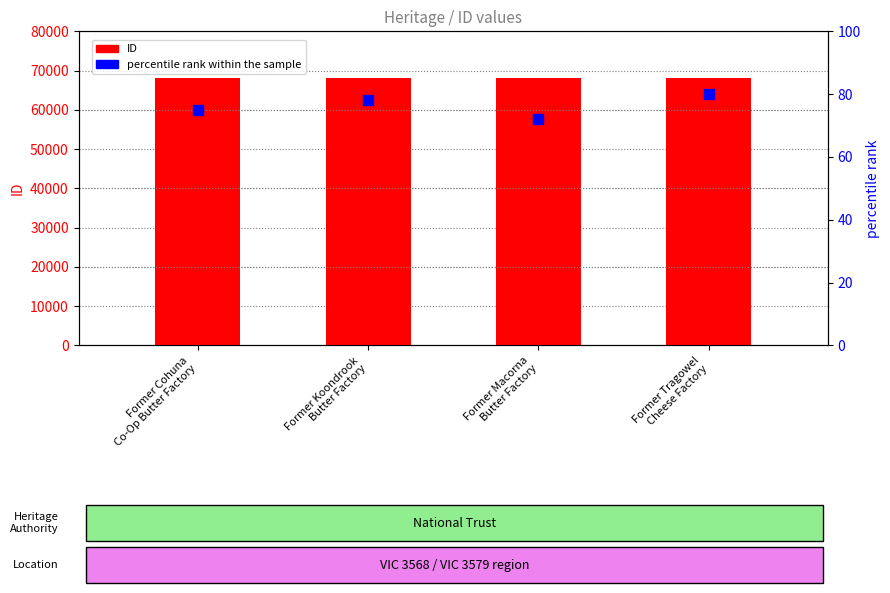

Which series has the widest spread of Y values?

ID